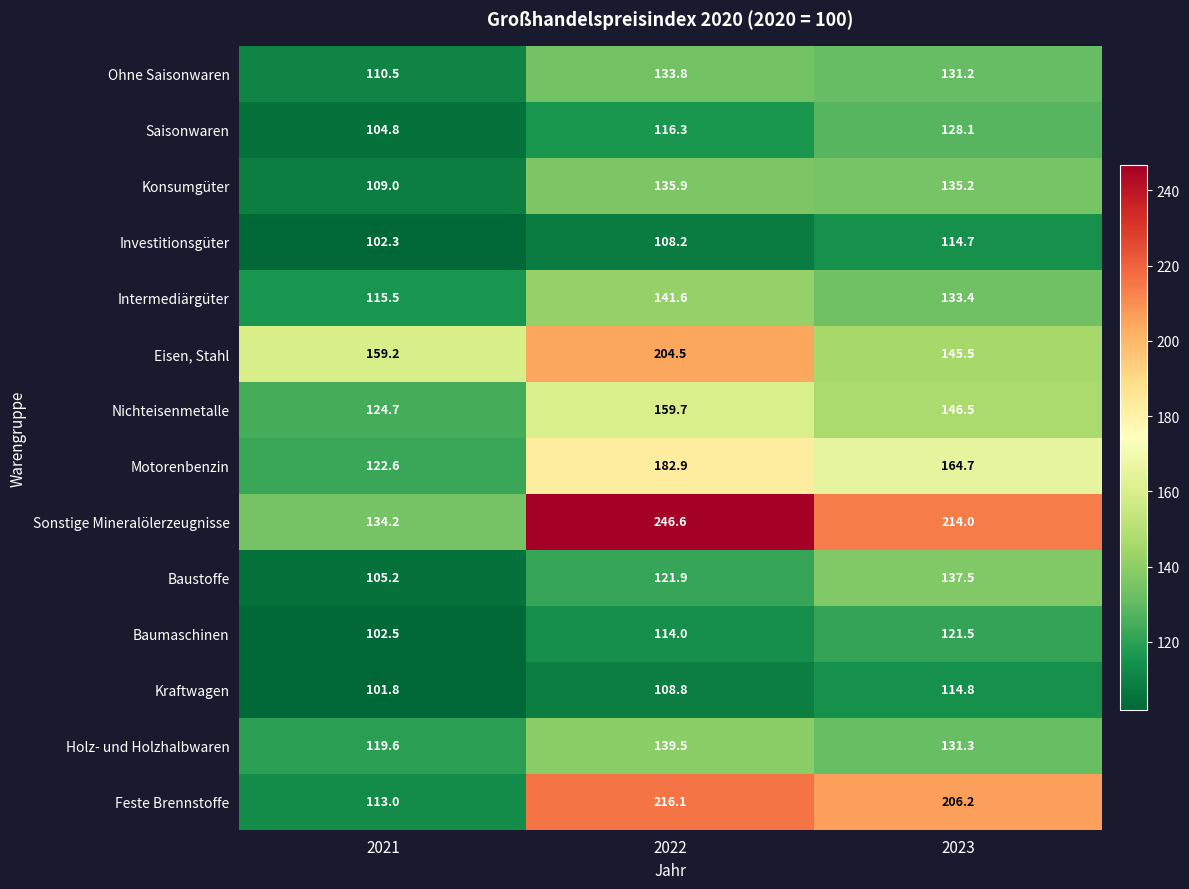

What is the spread (max minus min) of values at 2022?

138.4